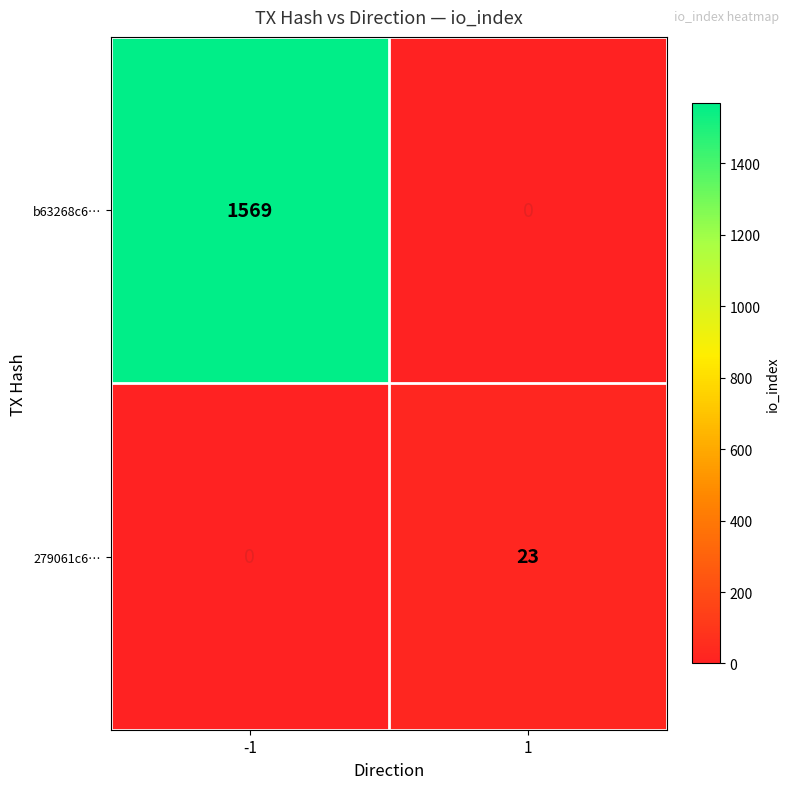

What is the sum of all 279061c6… values?

23